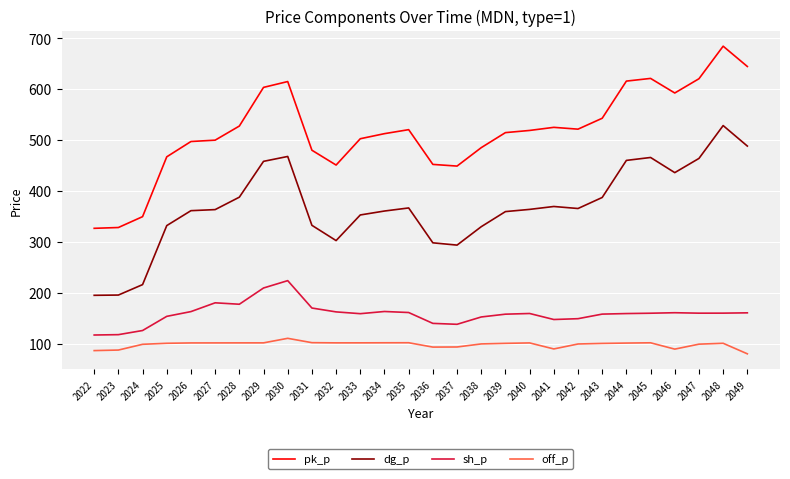

What is the average value of the pk_p series?

516.7